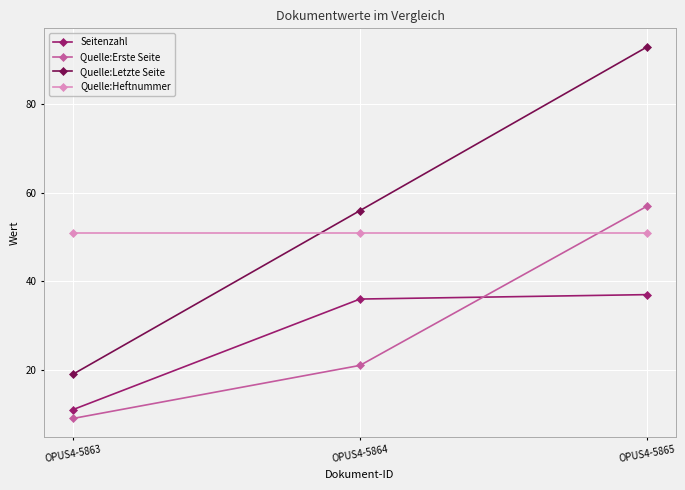

What is the approximate value of Seitenzahl at OPUS4-5865, to the nearest 5?

35